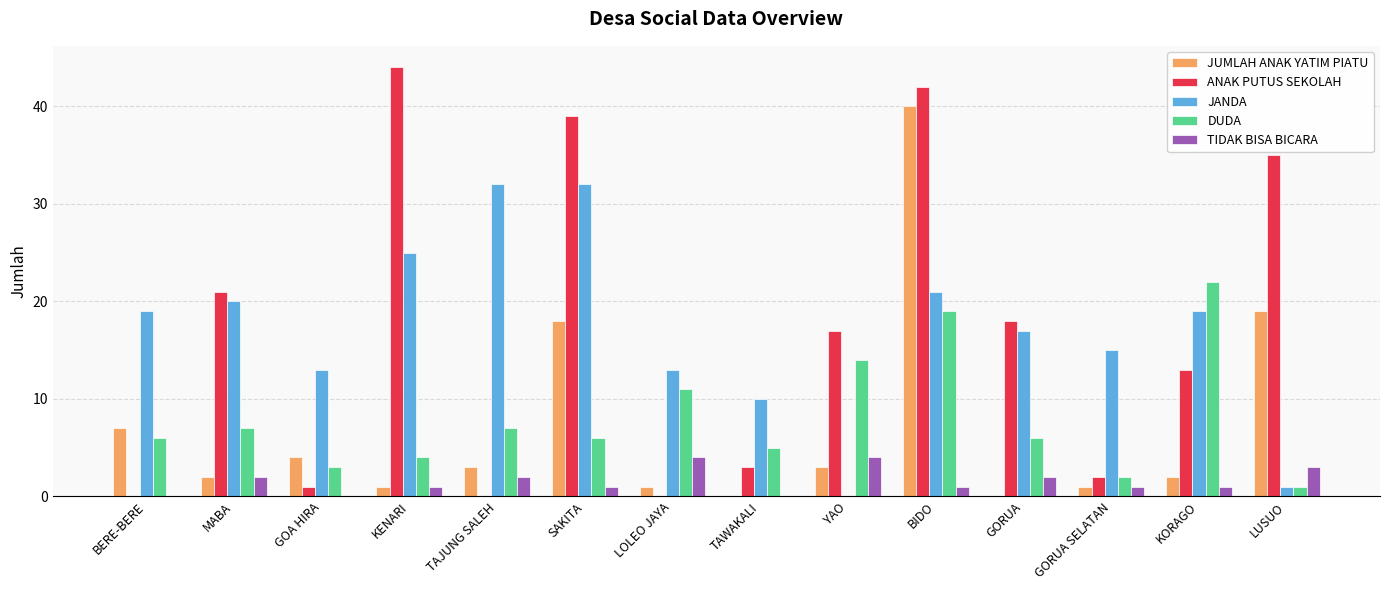

The value of JUMLAH ANAK YATIM PIATU at LUSUO is 29. True or false?

False